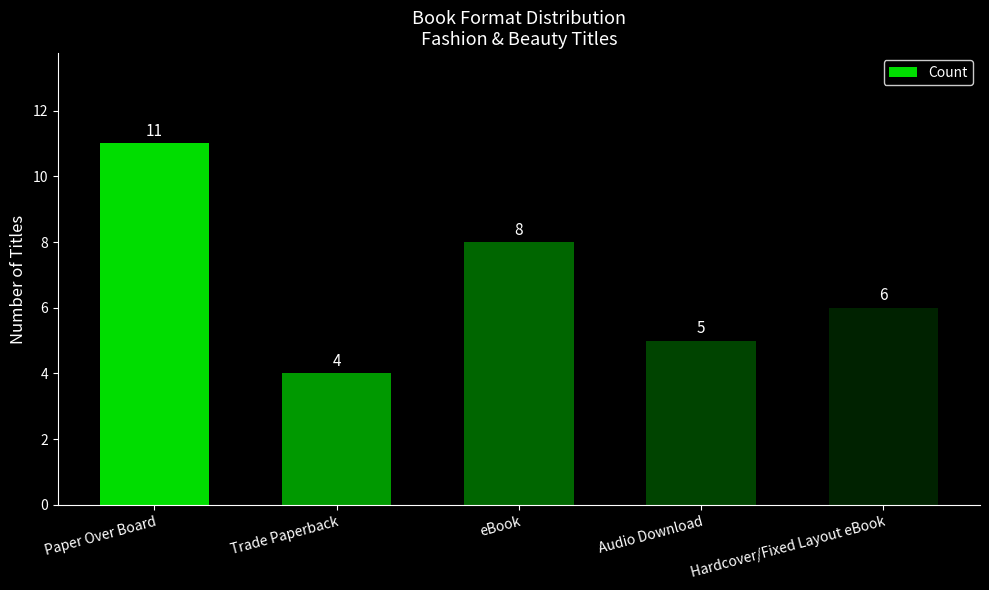

What is the maximum value shown in the chart?

11